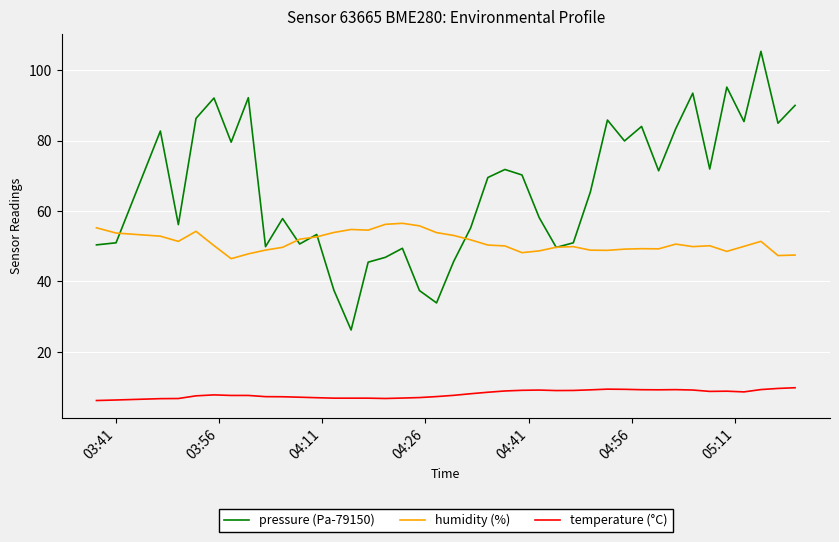

True or false: humidity (%) and temperature (°C) intersect in this chart.

False